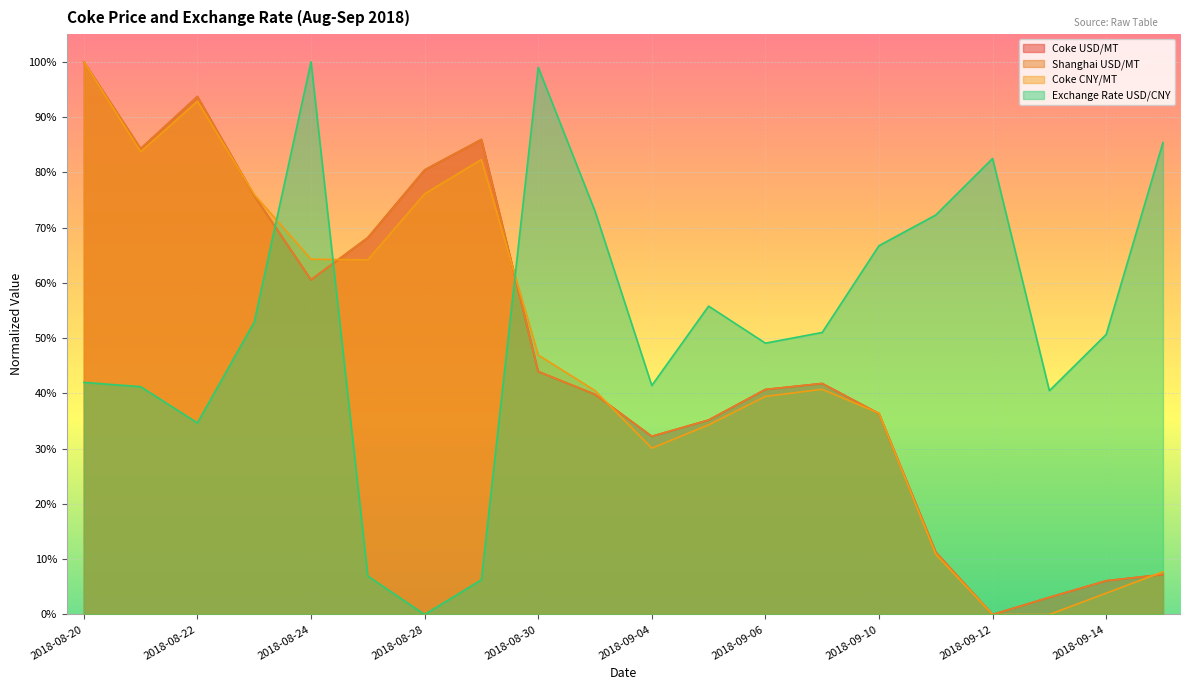

Where is the first local minimum for Exchange Rate USD/CNY?

2018-08-22